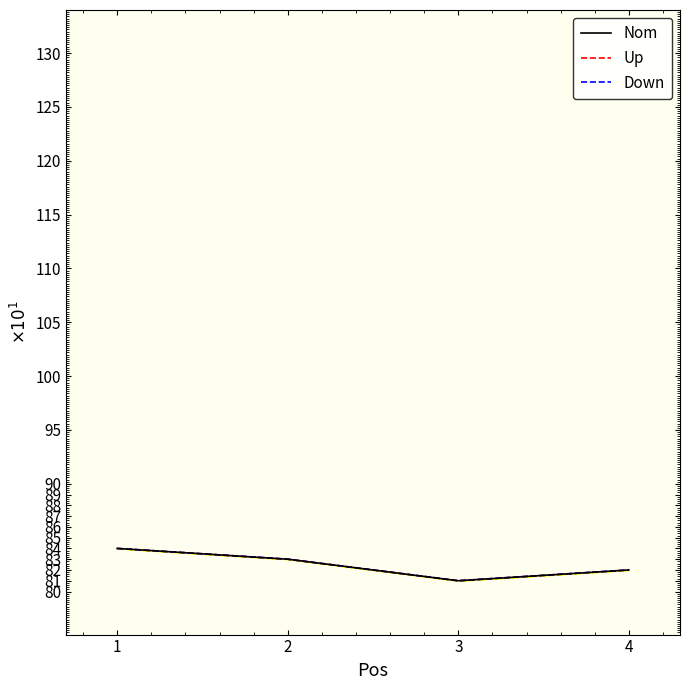

Where is the first local minimum for Nom?

3